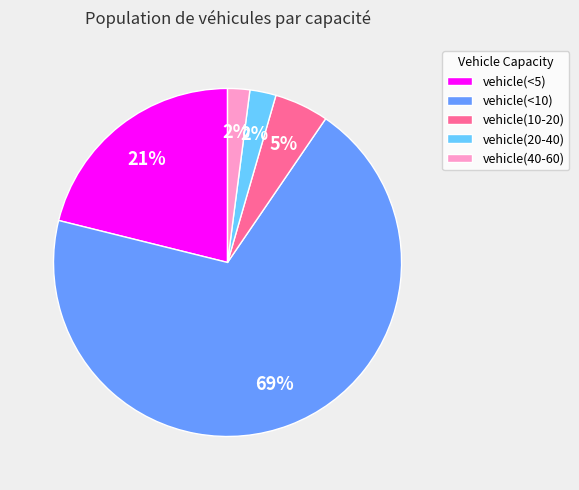

To the nearest percent, what is the combined percentage of vehicle(<5) and vehicle(40-60)?

23%